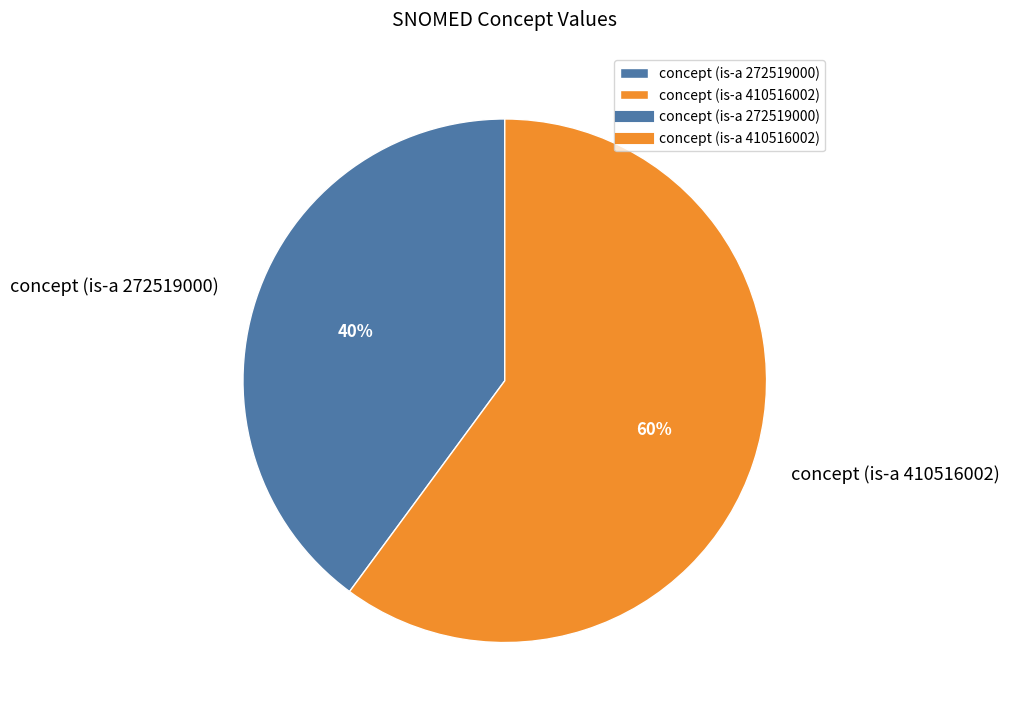

Which has a higher value, concept (is-a 410516002) or concept (is-a 272519000)?

concept (is-a 410516002)